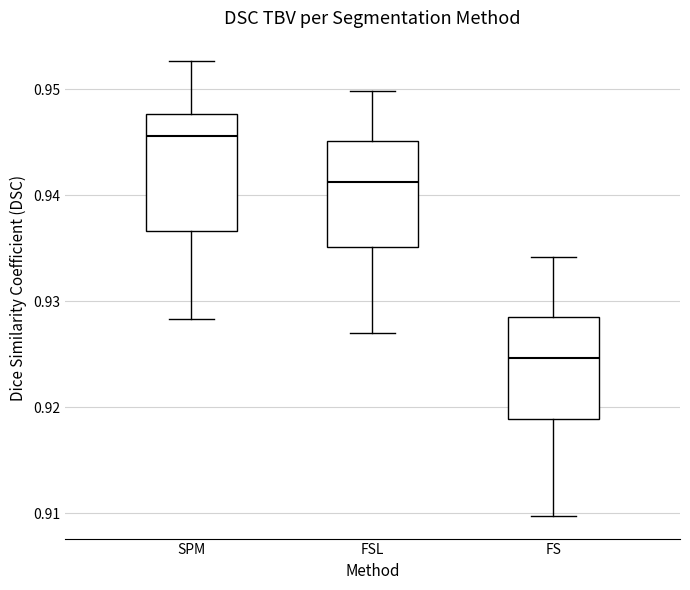

Which box's median line is the lowest?

FS